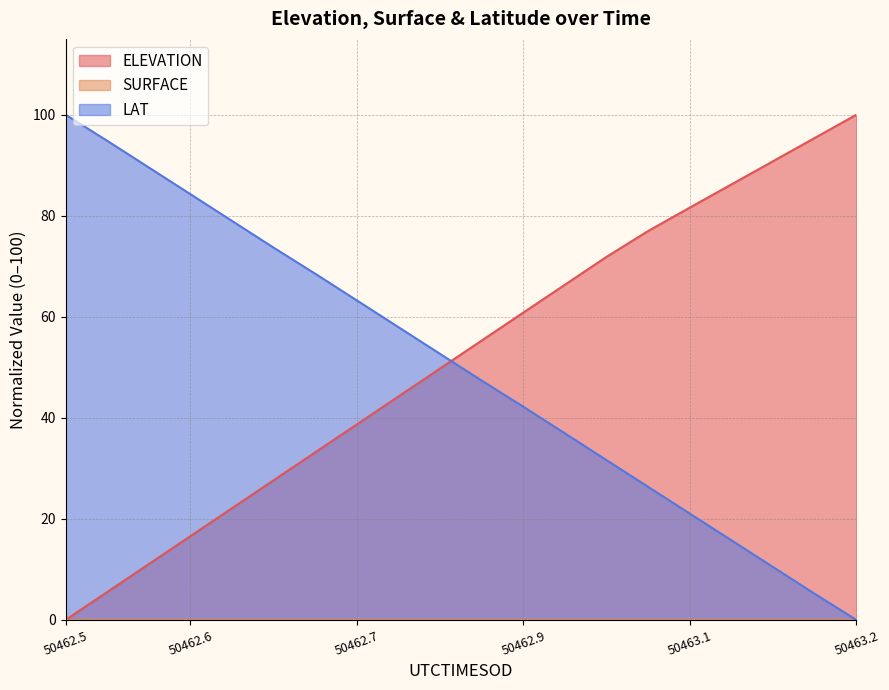

At 50463.1383, list the series in order from largest to smallest.

ELEVATION, LAT